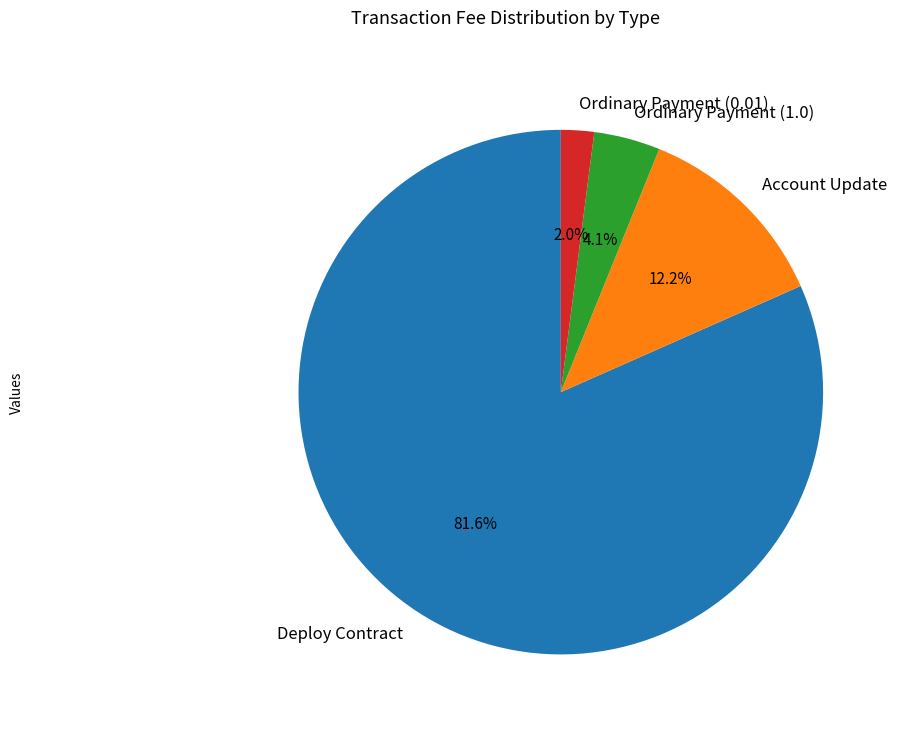

The Account Update slice represents 12% of the pie. True or false?

True